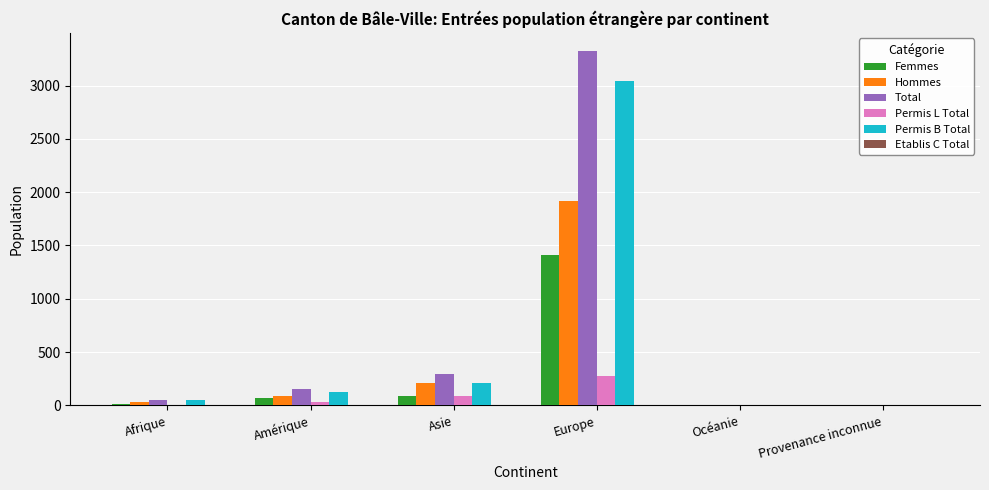

What is the sum of all Femmes values?

1592